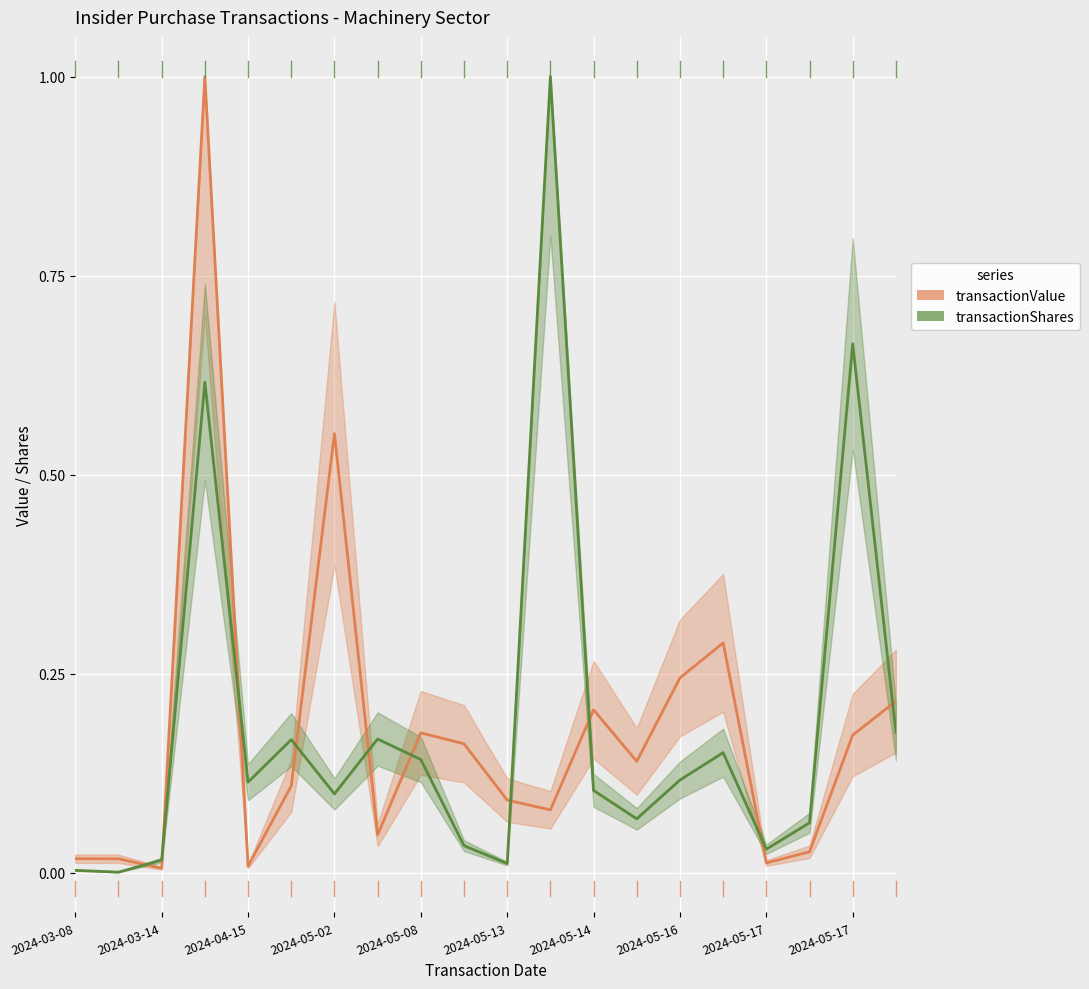

List the series in order of their overall mean, lowest first.

transactionValue, transactionShares